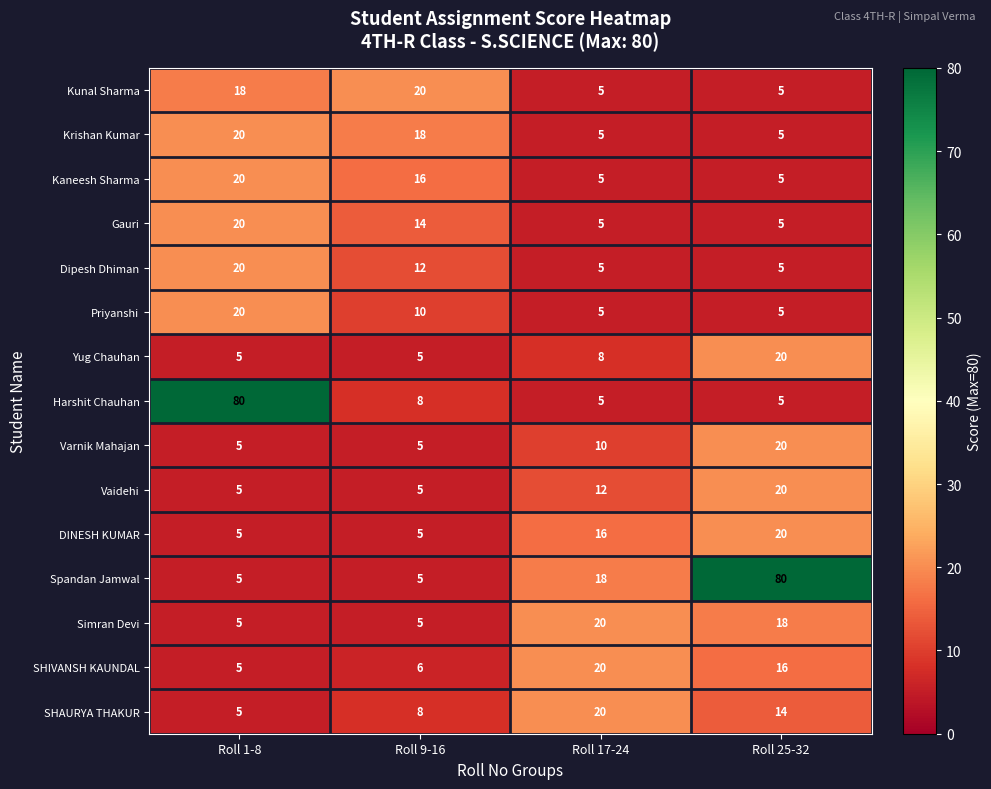

What is the difference between the Krishan Kumar values at Roll 25-32 and Roll 9-16?

13